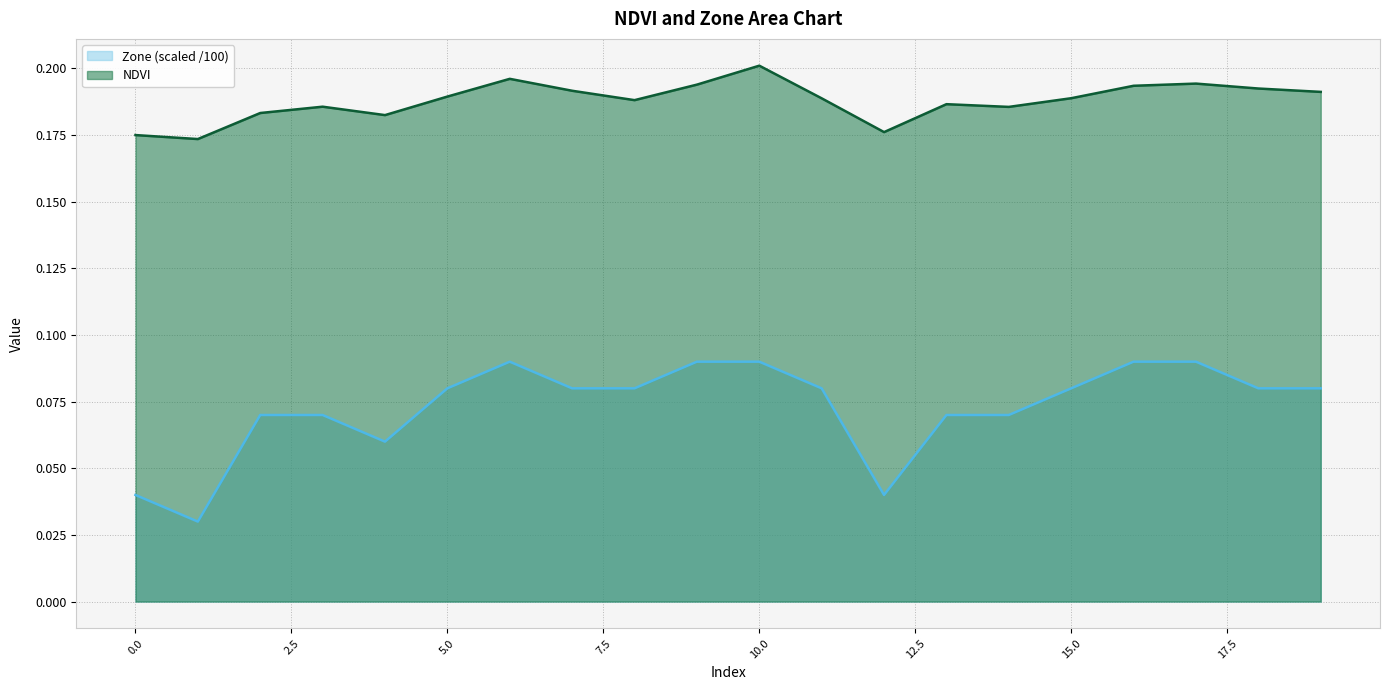

Where is the first local maximum for Zone?

6